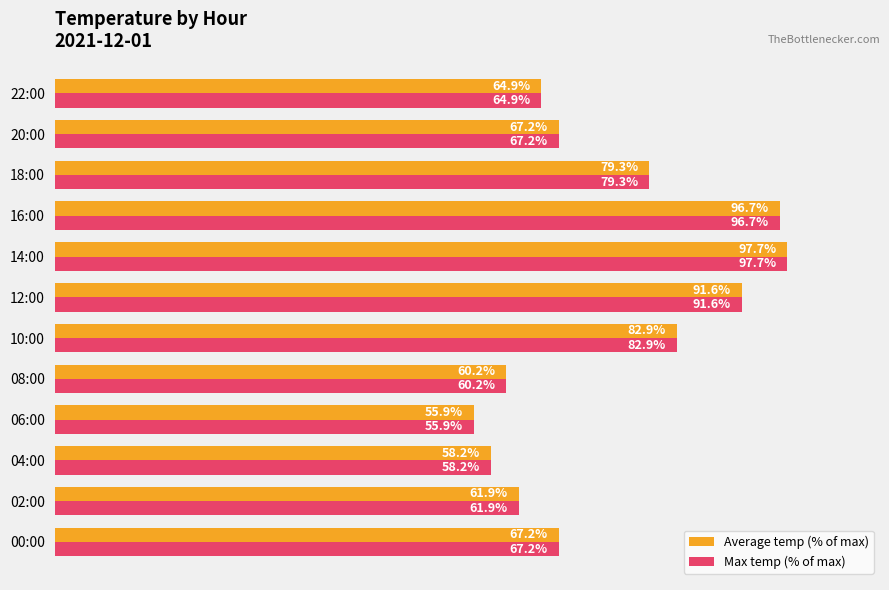

At which label is Max temp (% of max) closest to 76?

18:00